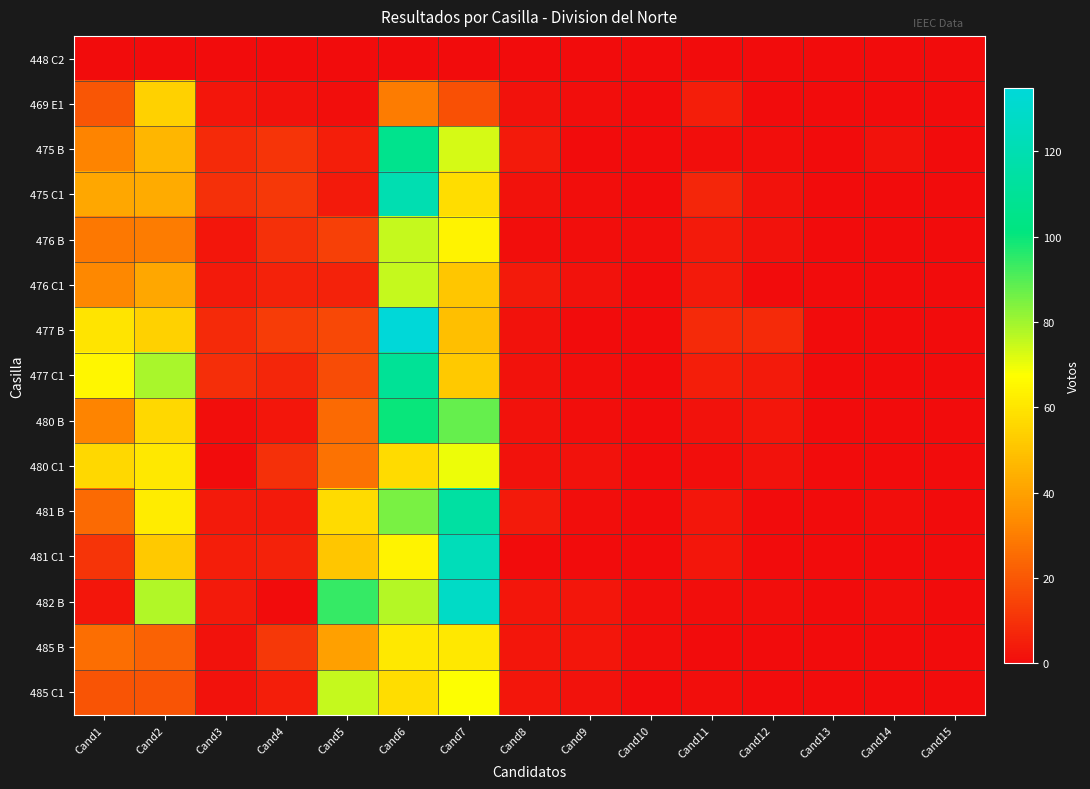

Which series has the largest total across all categories?

482 B